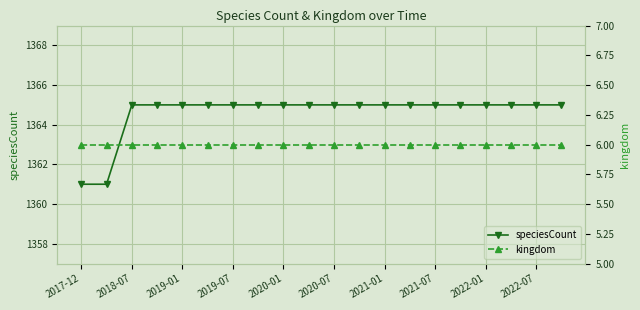

What is the average value of the speciesCount series?

1365